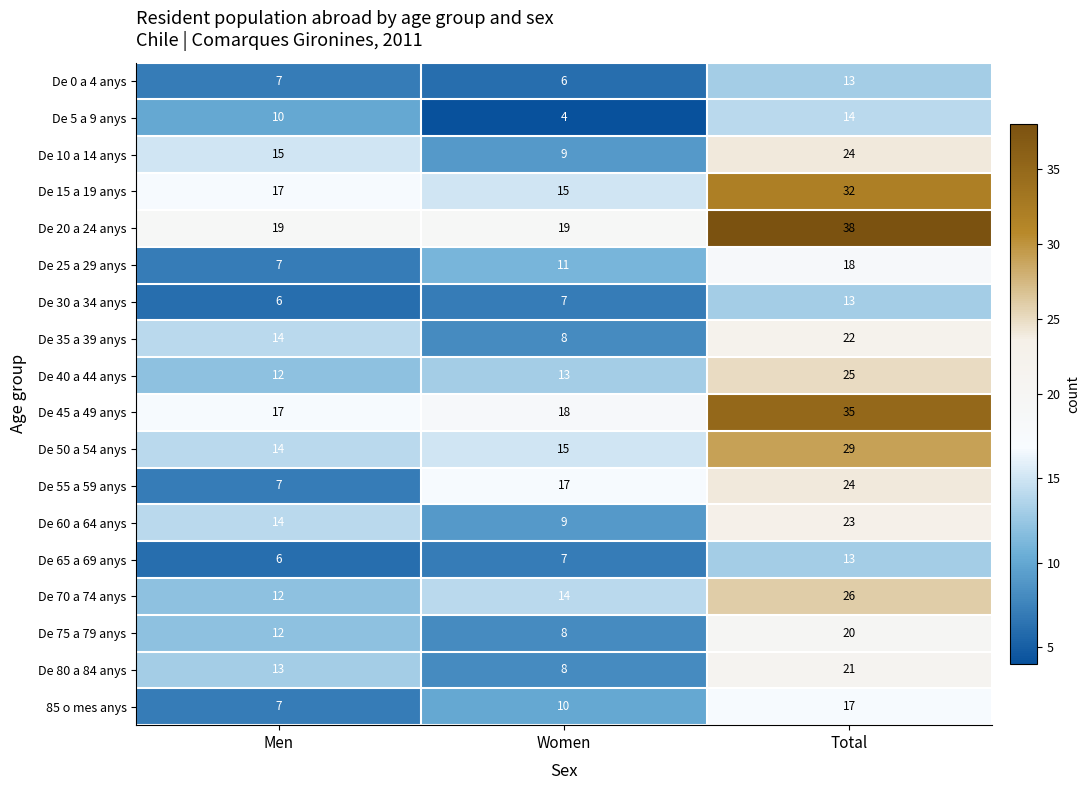

Is it true that De 75 a 79 anys equals 34 at Total?

False